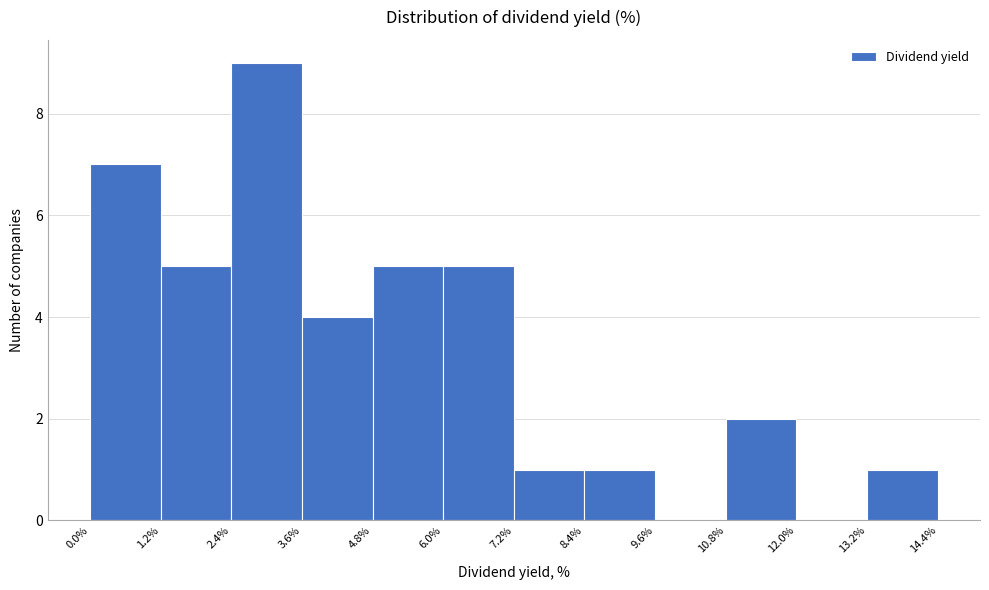

Reading left to right, list every bar in this chart as the range it spans on the x-axis followed by its height. The values are not printed on the chart, so give them approximately, as read against the axis.

0.0% to 1.2%: 7
1.2% to 2.4%: 5
2.4% to 3.6%: 9
3.6% to 4.8%: 4
4.8% to 6.0%: 5
6.0% to 7.2%: 5
7.2% to 8.4%: 1
8.4% to 9.6%: 1
9.6% to 10.8%: 0
10.8% to 12.0%: 2
12.0% to 13.2%: 0
13.2% to 14.4%: 1